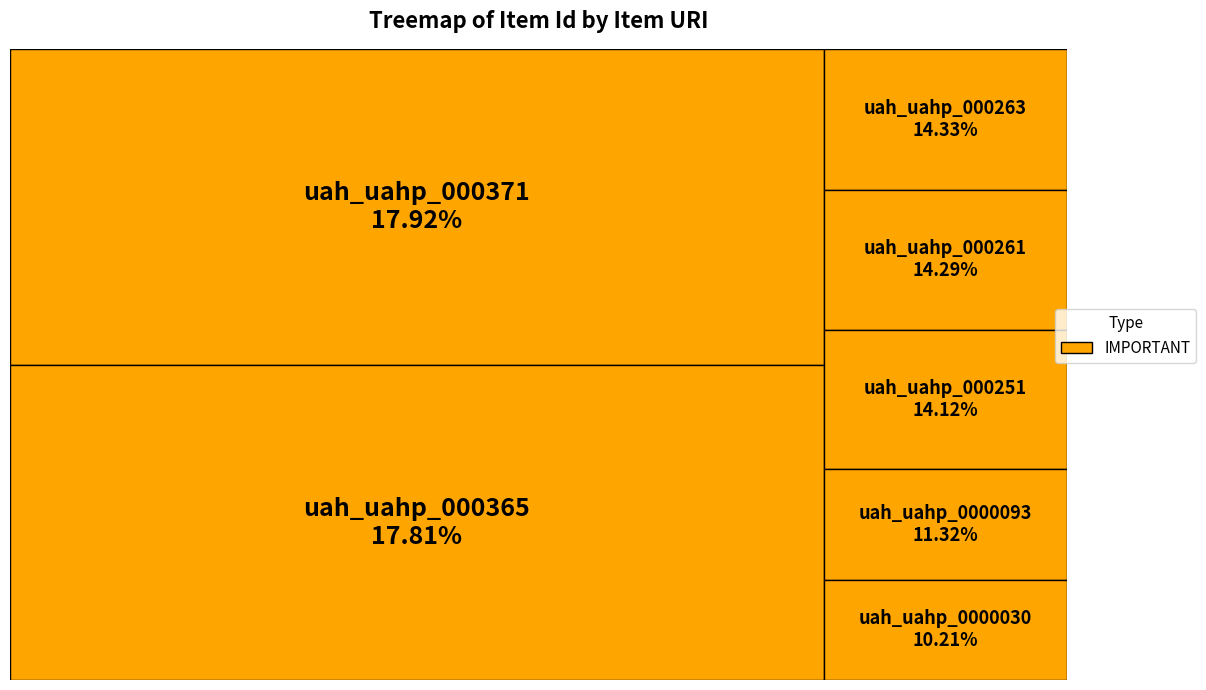

To the nearest percent, what percentage of the pie is uah_uahp_0000093?

11%